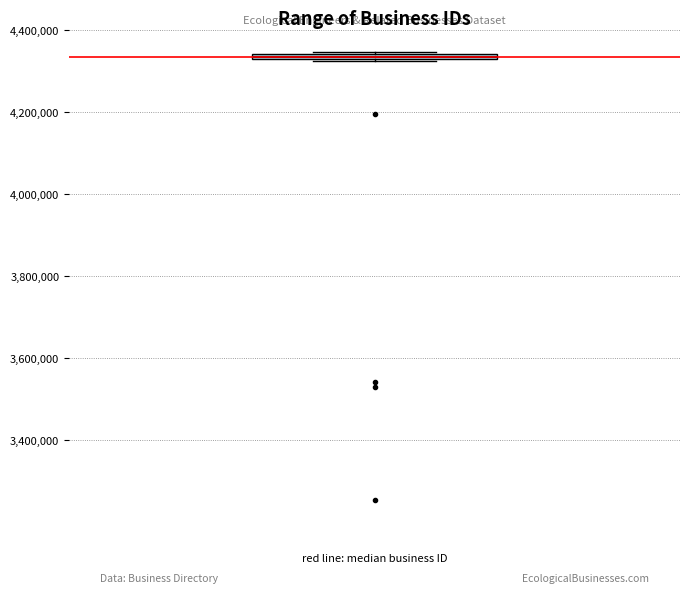

Where is the upper edge of the box on the y-axis? The values are not printed on the chart, so give them approximately, as read against the axis.

4340000